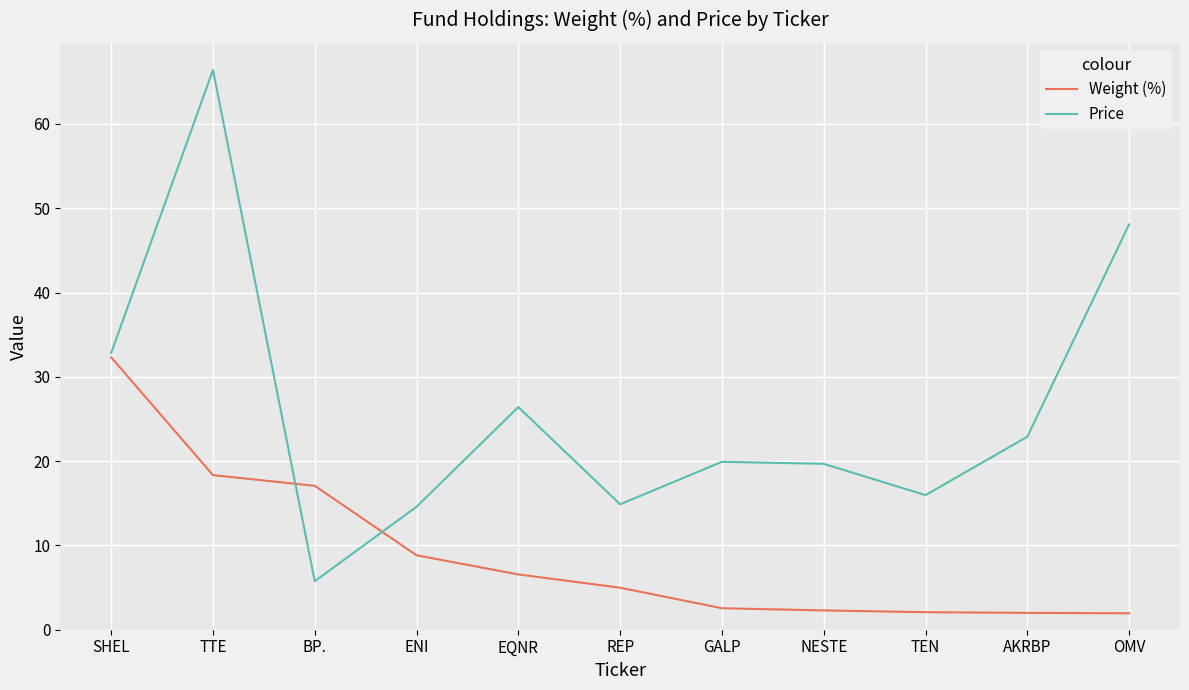

At which category does Price reach its first local valley?

BP.